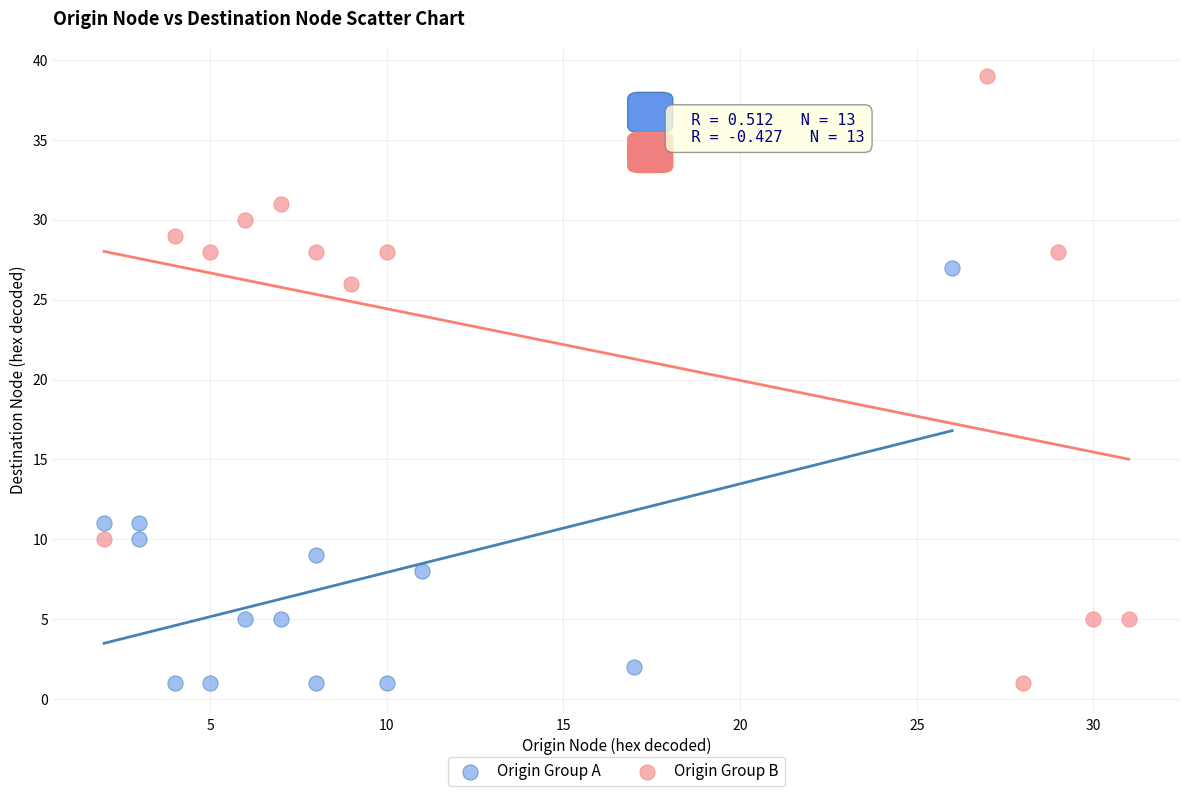

Which series has the largest Y range (max minus min)?

Origin Group B